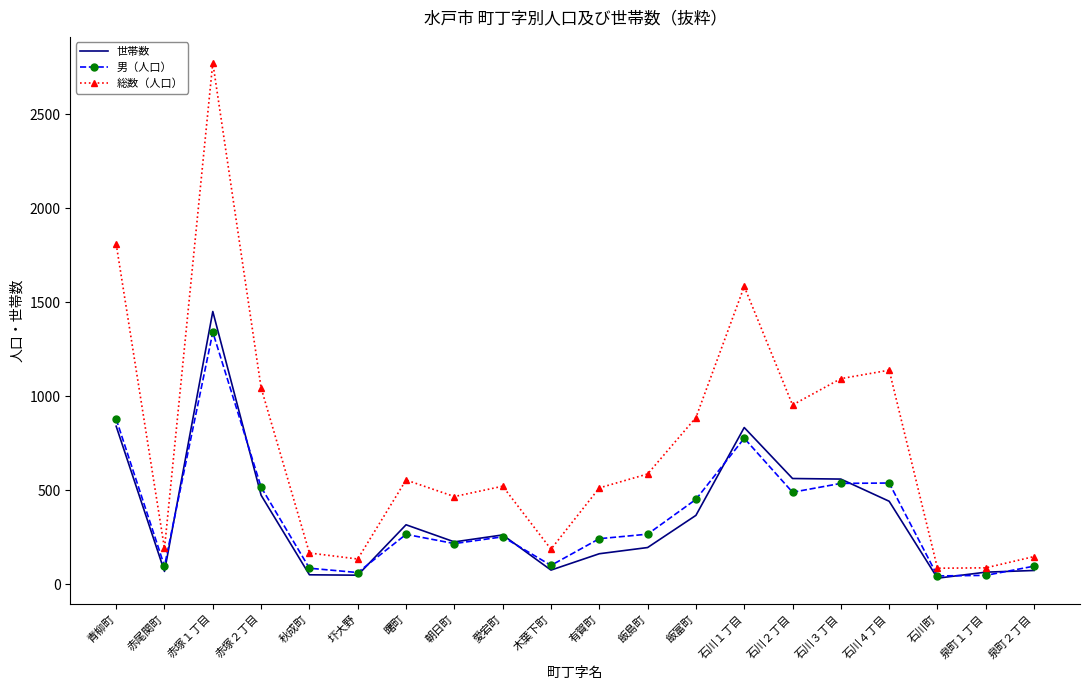

True or false: 総数（人口） has a value of 60 at 秋成町.

False